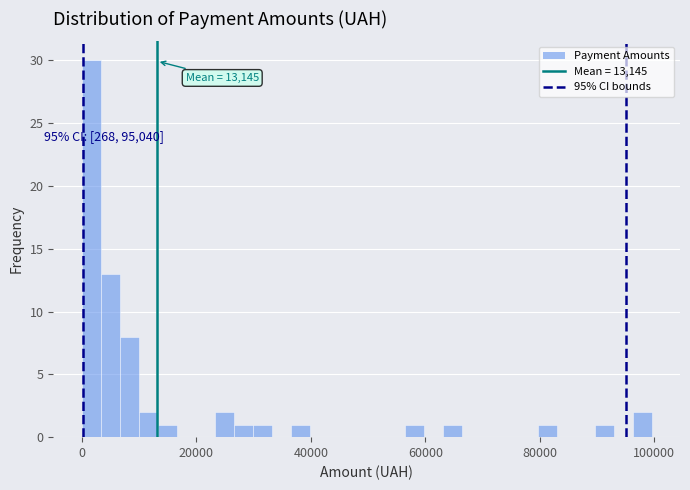

Read against the x-axis, roughly where is the centre of the tallest bar?

2000